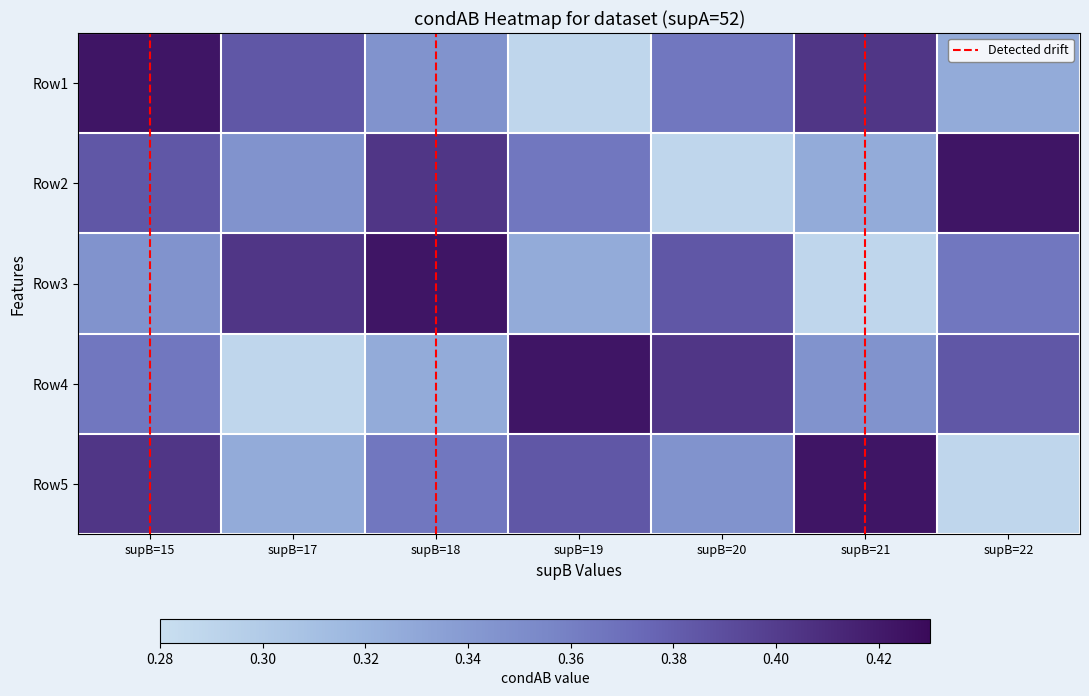

What is the difference between the highest and lowest values at supB=22?

0.1